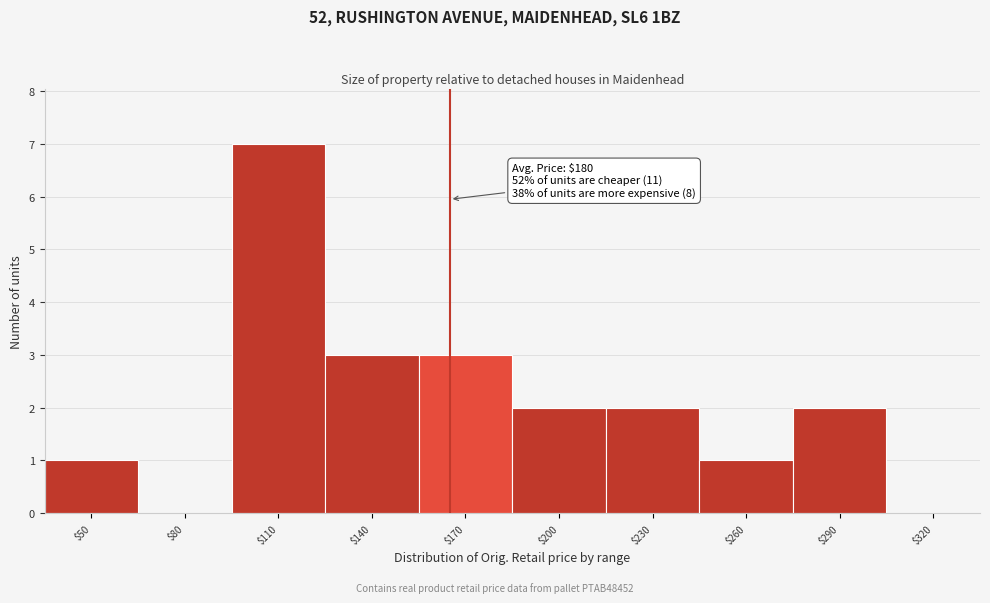

What is the sum of all values?

21